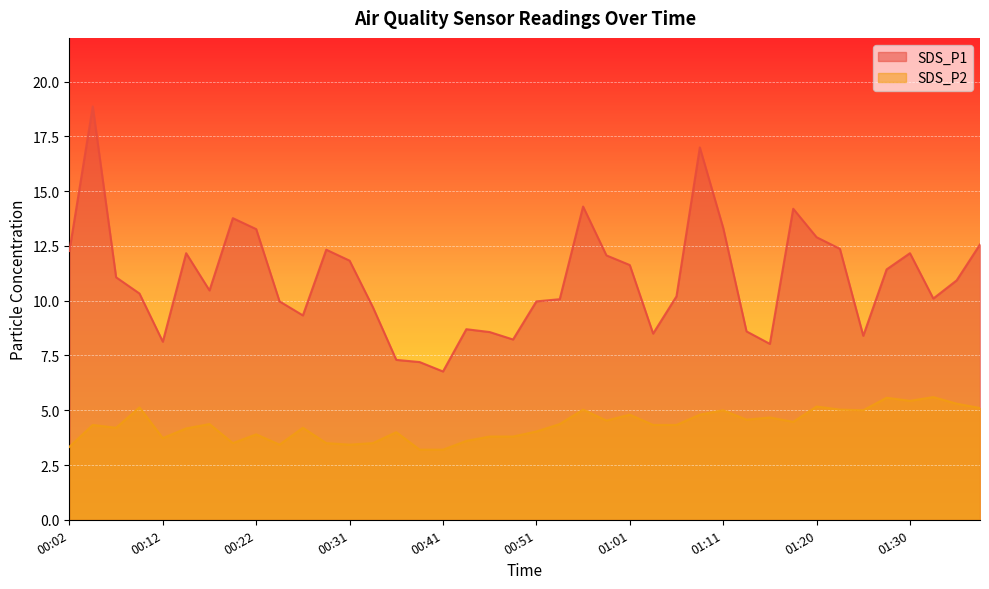

True or false: SDS_P2 and SDS_P1 intersect in this chart.

False